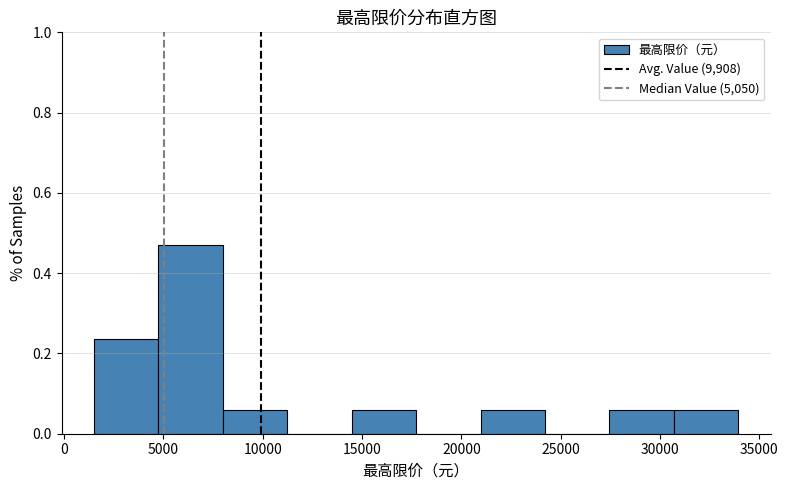

Reading left to right, list every bar in this chart as the range it spans on the x-axis followed by its height. Neither the bar edges nor the heights are printed on the chart, so give them approximately, as read against the axes.

1500 to 4500: 0.24
4500 to 8000: 0.48
8000 to 11000: 0.06
11000 to 14500: 0
14500 to 17500: 0.06
17500 to 21000: 0
21000 to 24000: 0.06
24000 to 27500: 0
27500 to 30500: 0.06
30500 to 34000: 0.06